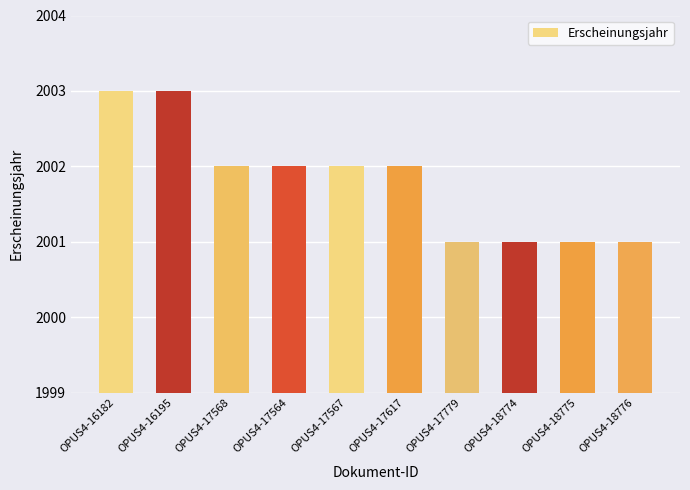

What is the value of the 8th bar from the left?

2001